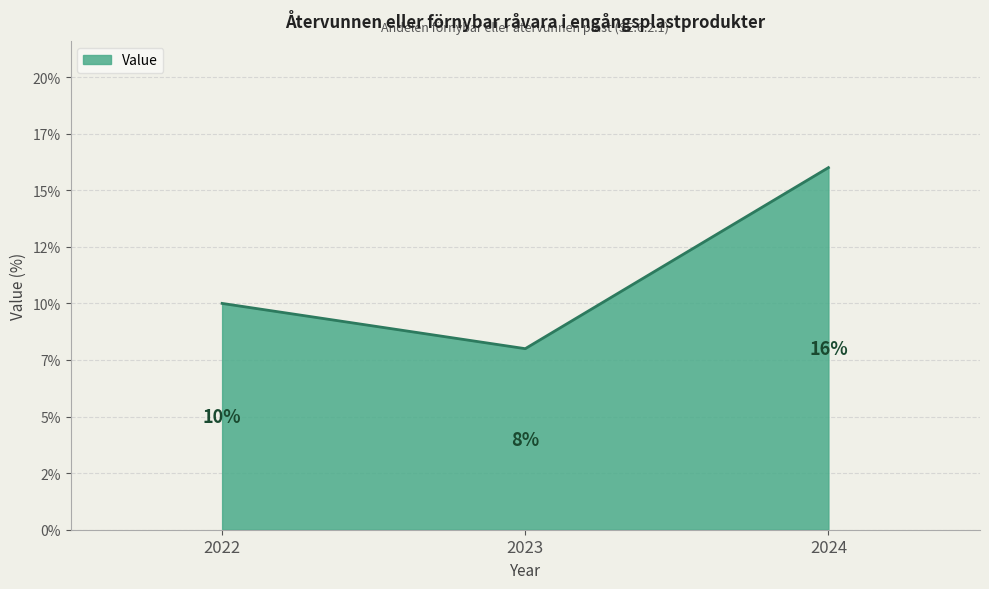

Is this an area chart (filled region under the line)?

Yes